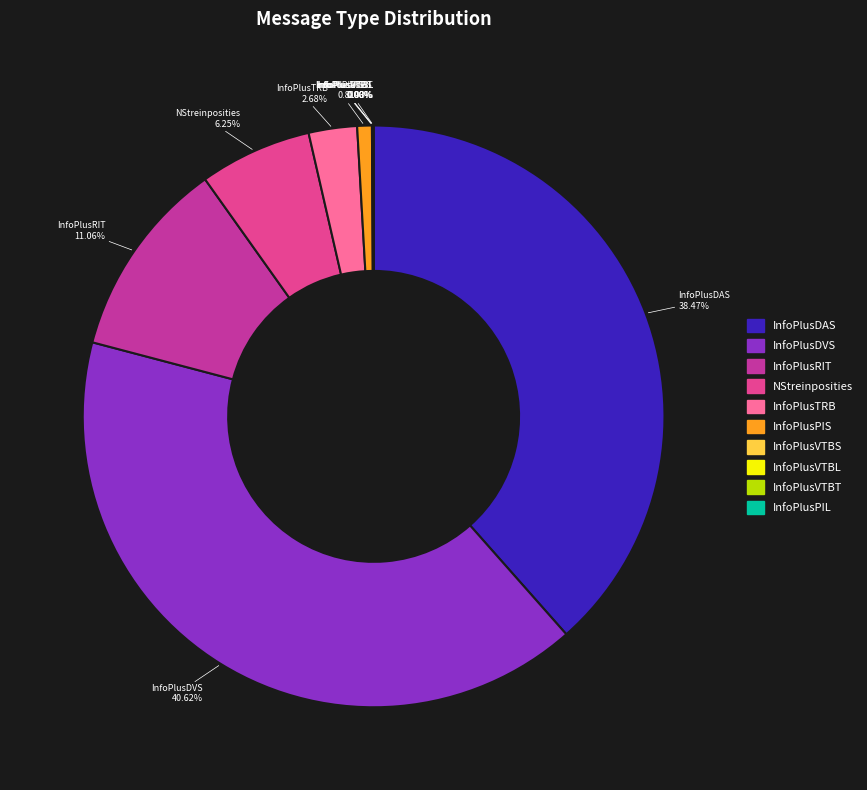

Which category has the biggest portion of the pie?

InfoPlusDVS